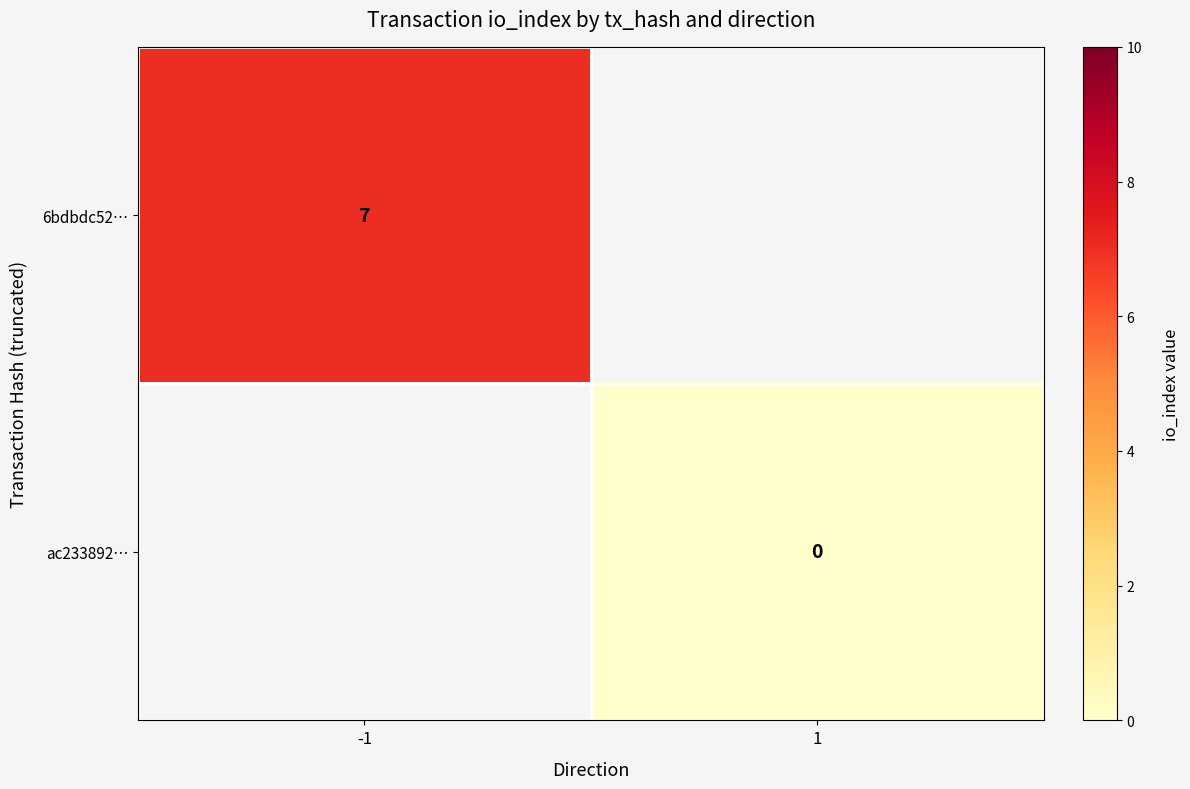

Is it true that 6bdbdc52… equals 7 at -1?

True